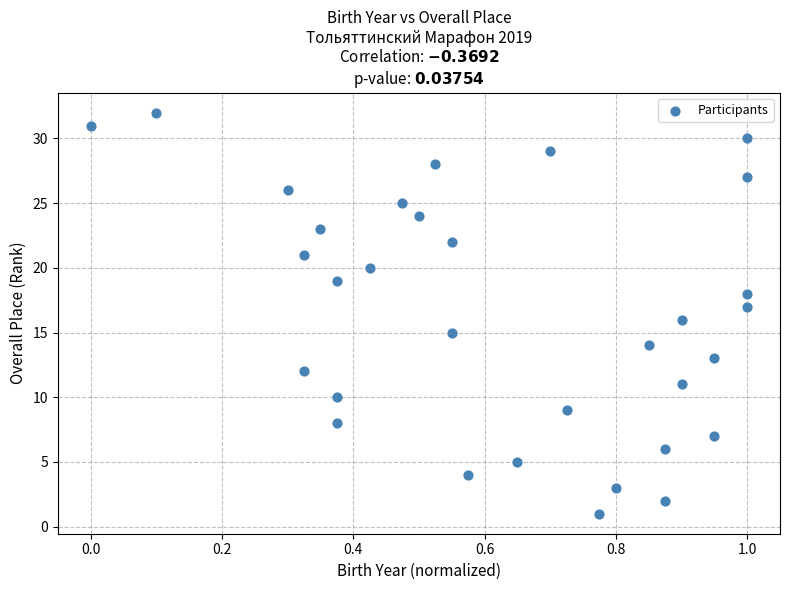

What is the range of Y values (max minus min)?

31